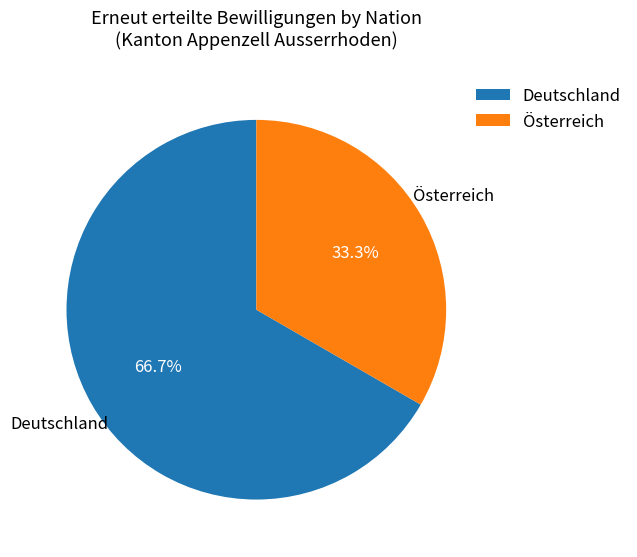

How many slices are in this pie chart?

2